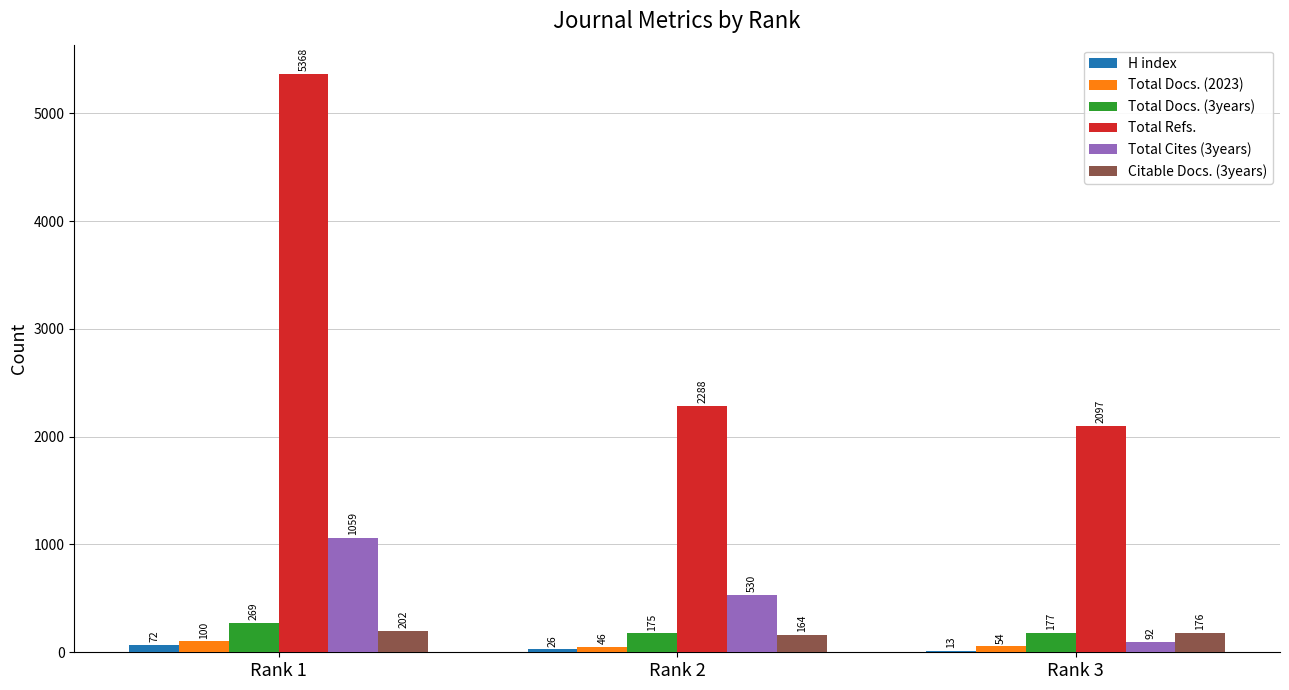

The Total Cites (3years) series shows 530 at Rank 2. True or false?

True